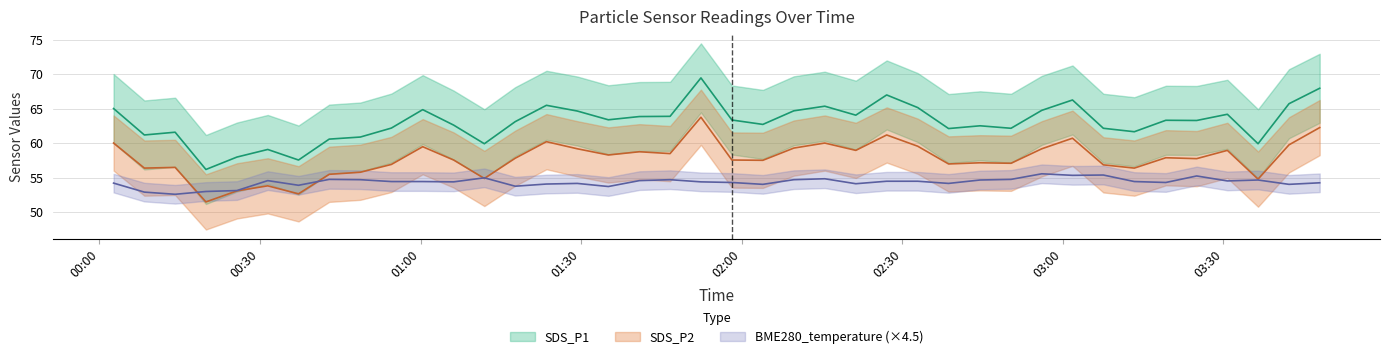

What is the value of the SDS_P1 point at the 4th from the left?

56.2